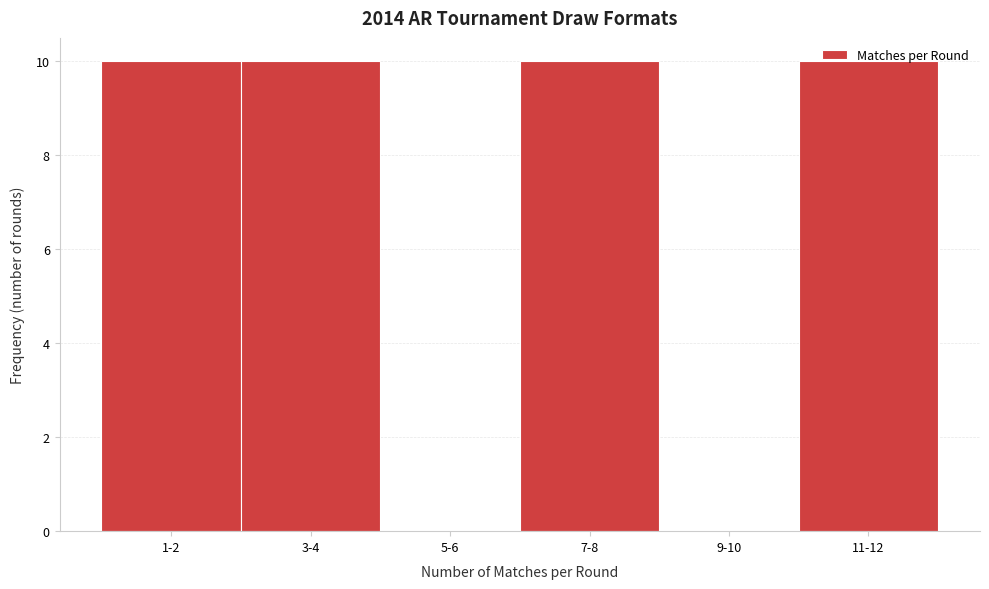

The value at 3-4 is 17. True or false?

False